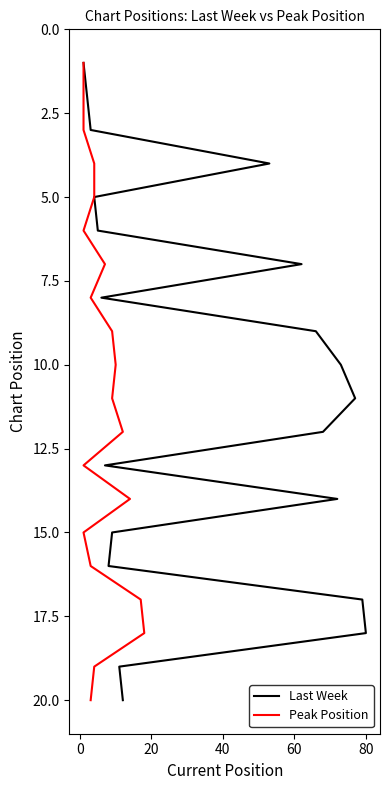

What are all the series names shown in the legend?

Last Week, Peak Position